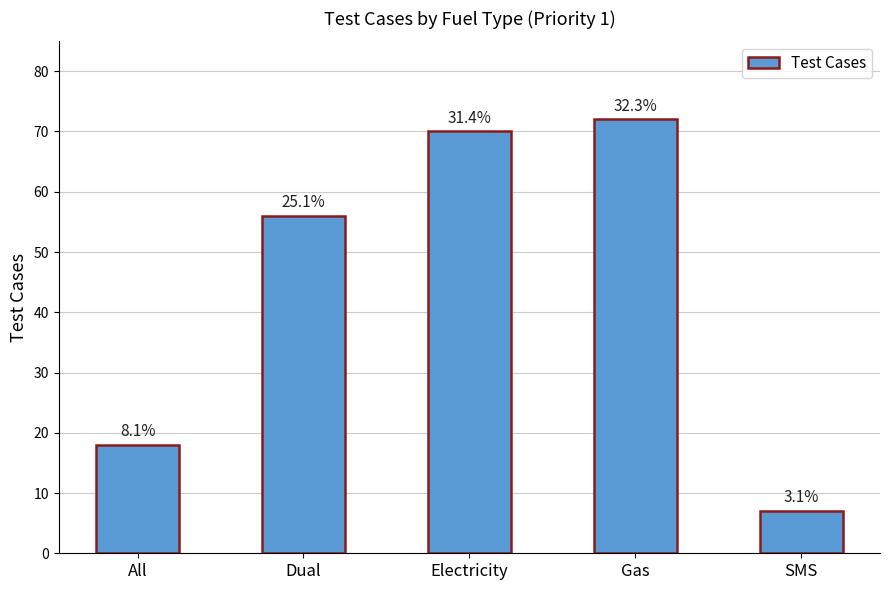

Does the chart contain any negative values?

No